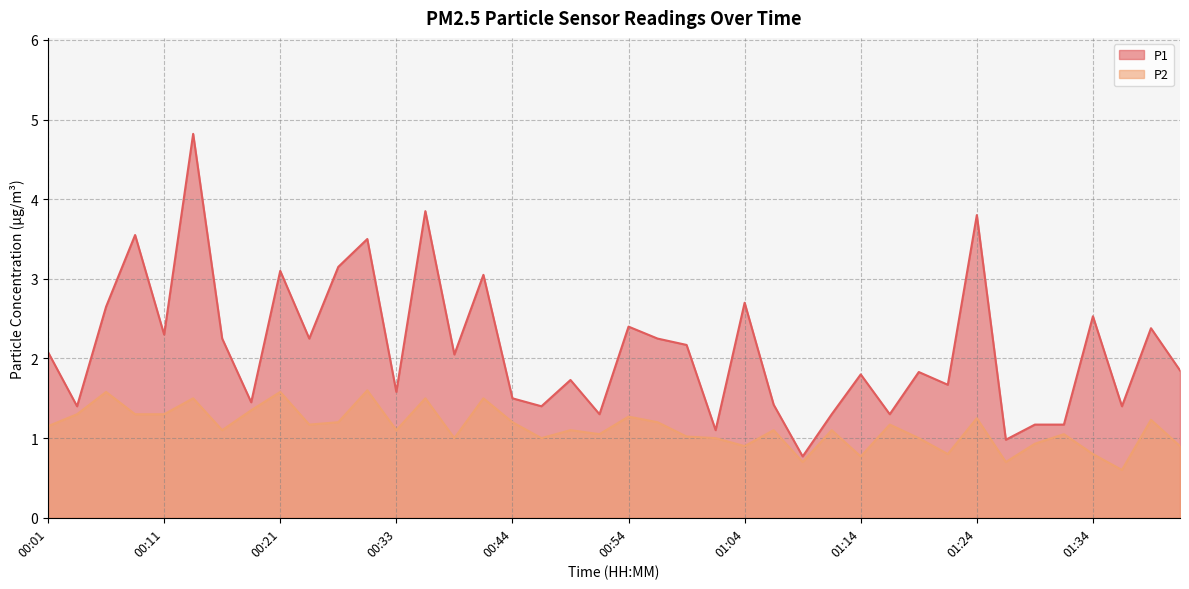

Count the number of data series in this chart.

2